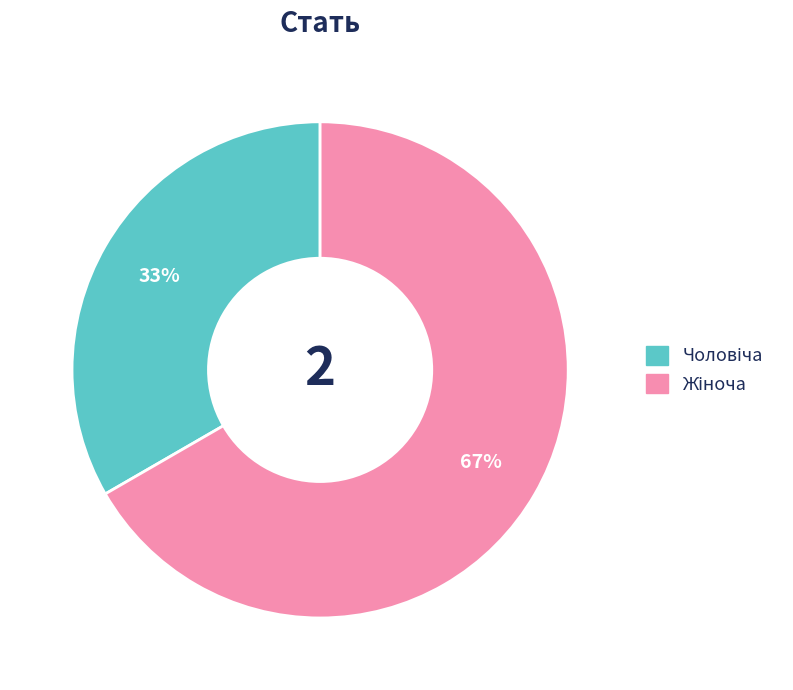

How many slices are in this pie chart?

2